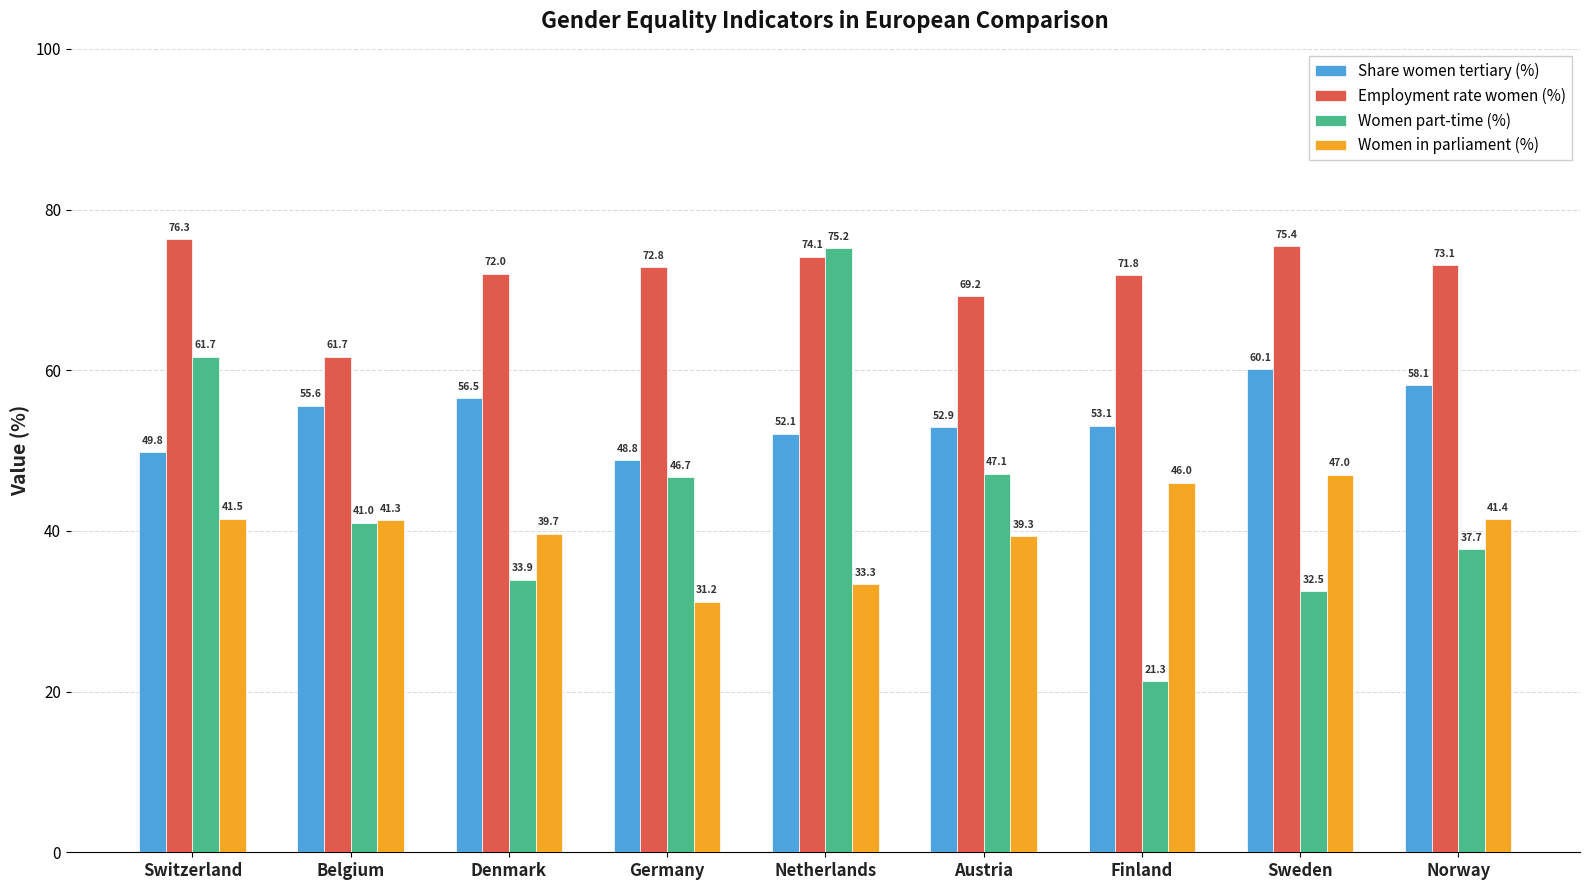

True or false: Women part-time (%) has a value of 32.3 at Germany.

False